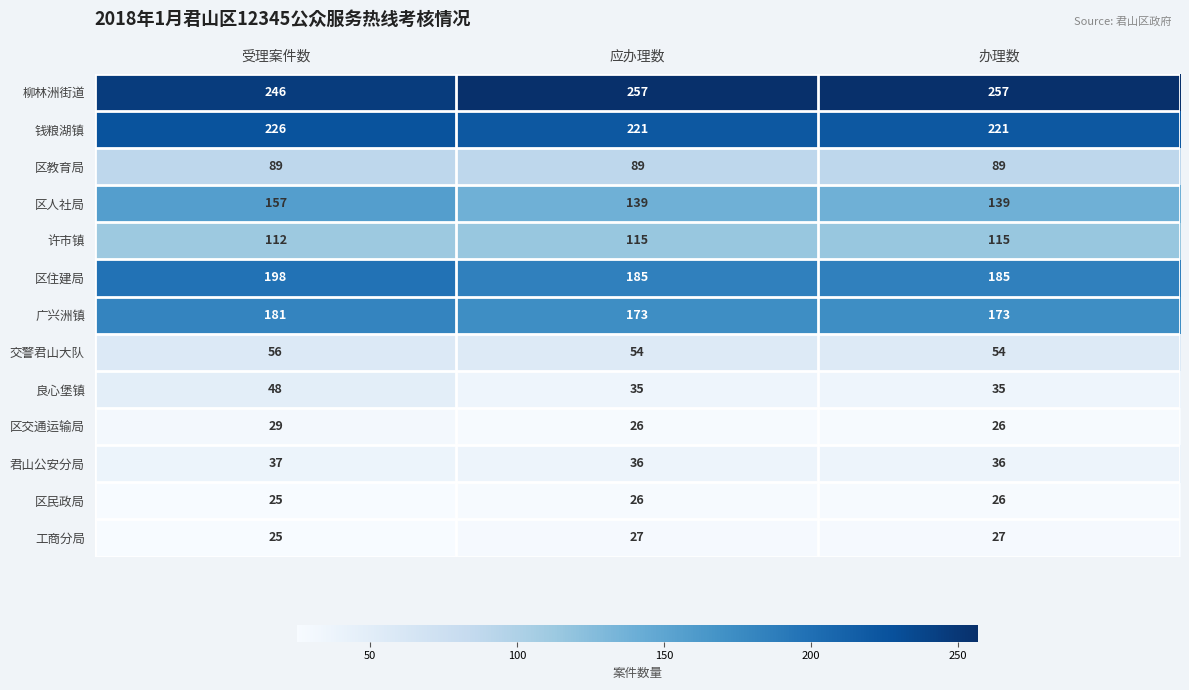

At which category does the chart reach its minimum across all series?

受理案件数